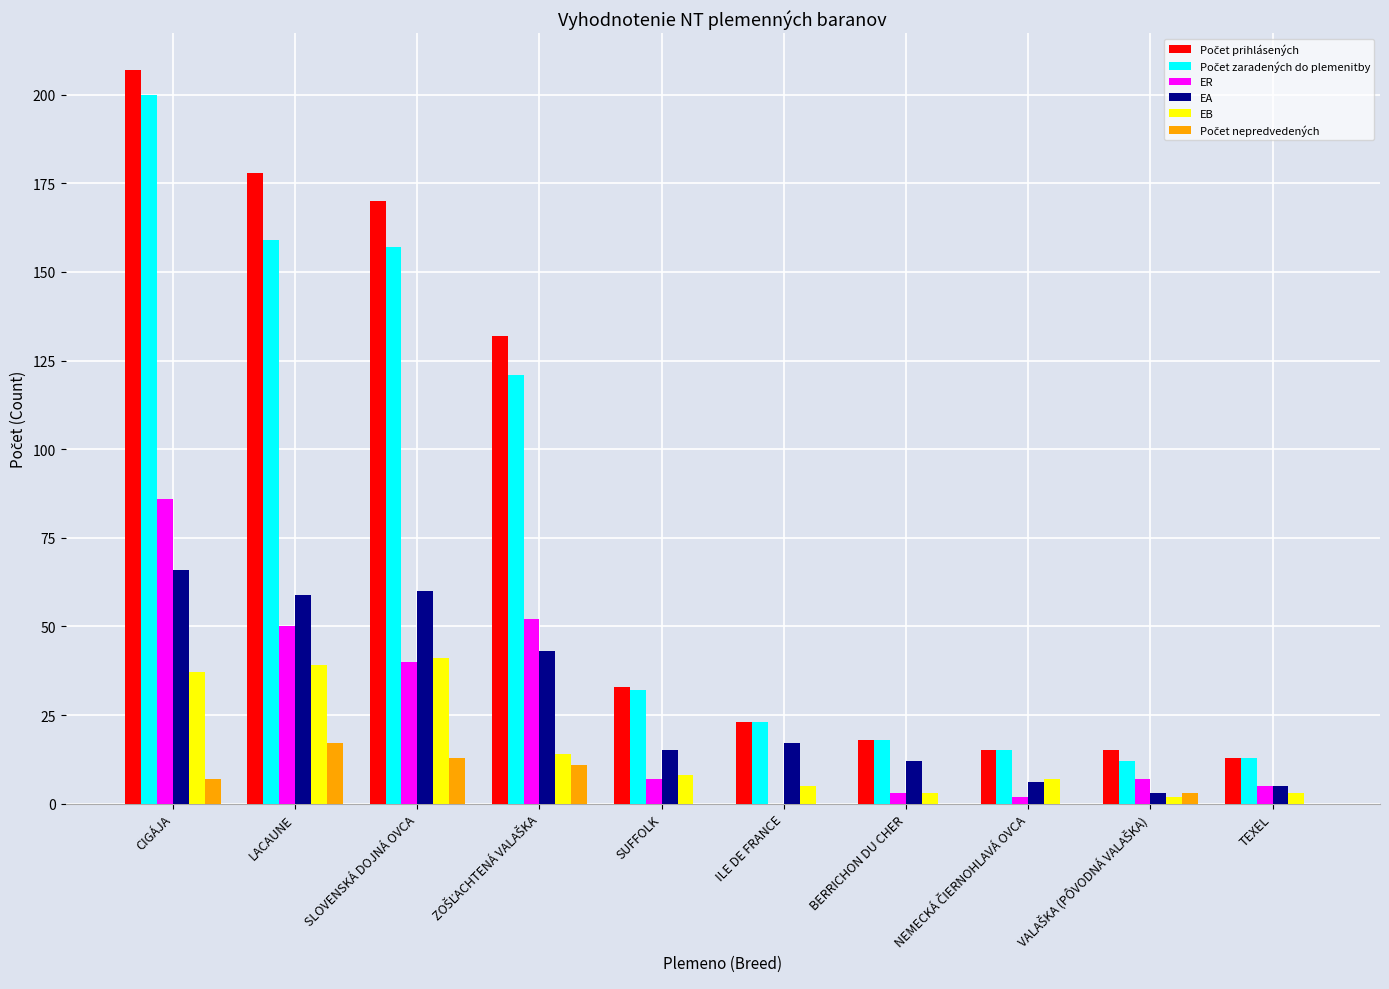

How many data points does each series have?

10